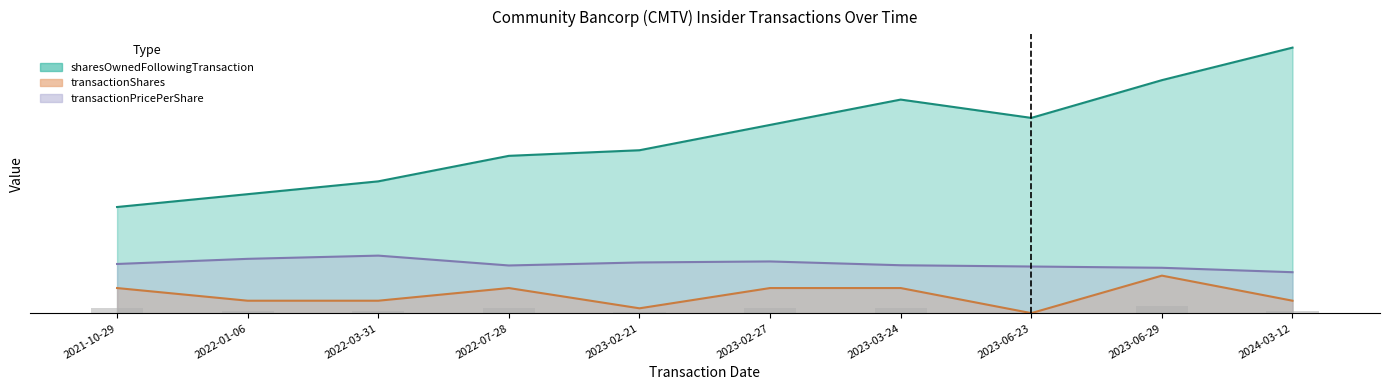

What is the maximum value for transactionPricePerShare?

228.0